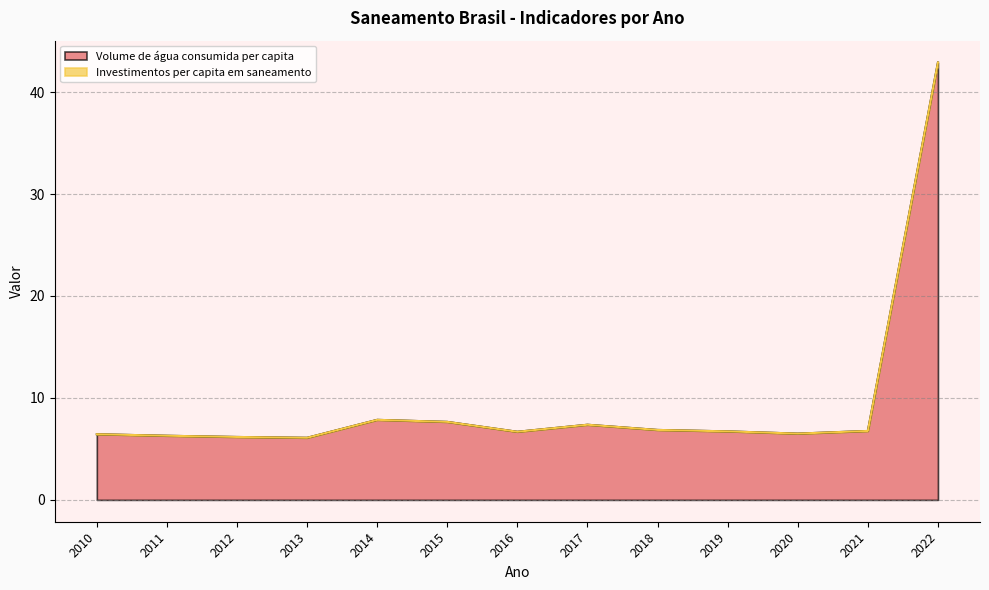

Where is the first local maximum?

2014